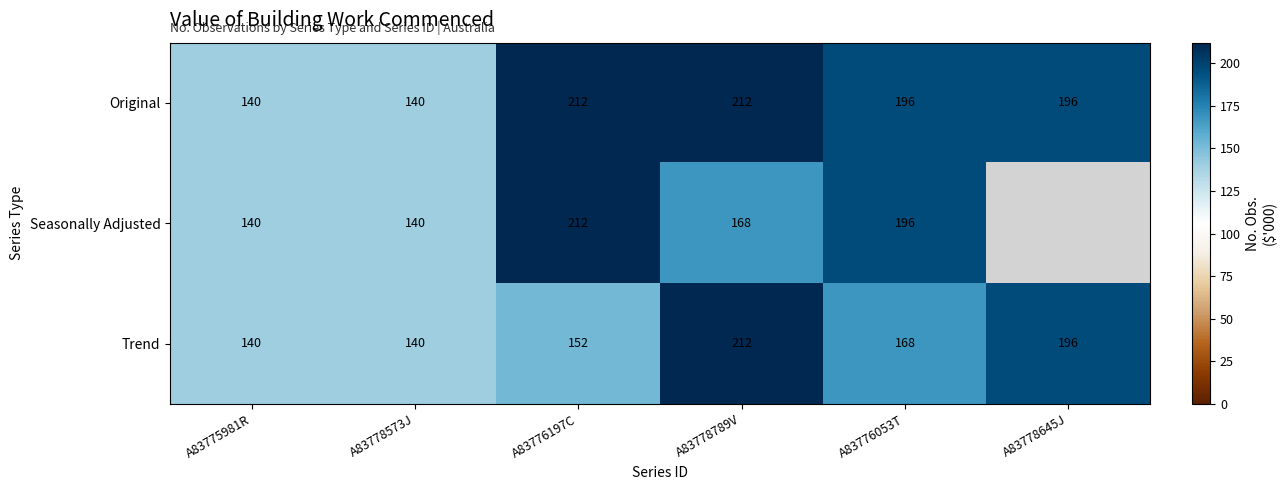

What is the difference between the Trend values at A83776053T and A83775981R?

28